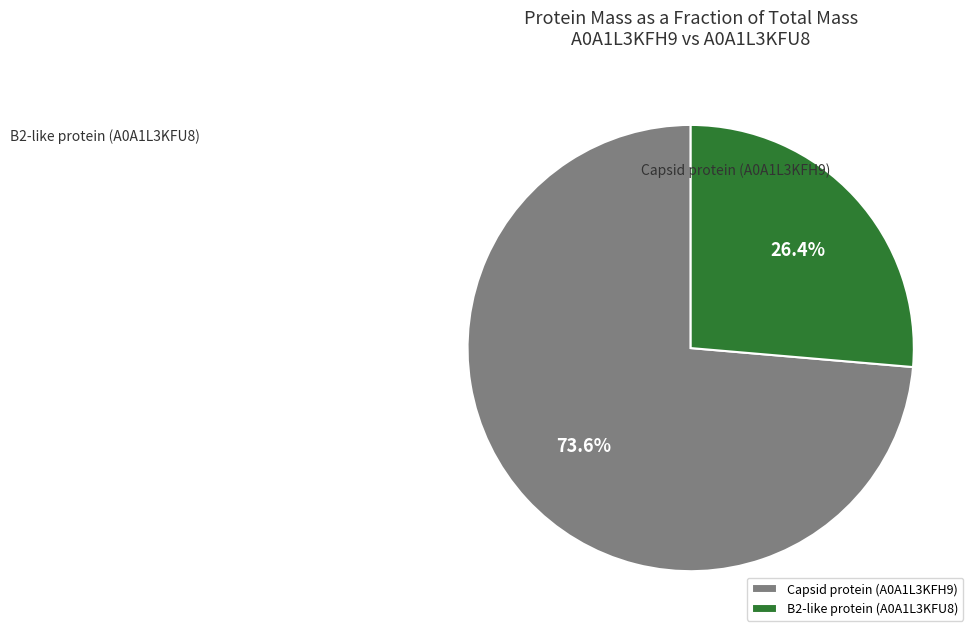

How many segments does this pie chart have?

2